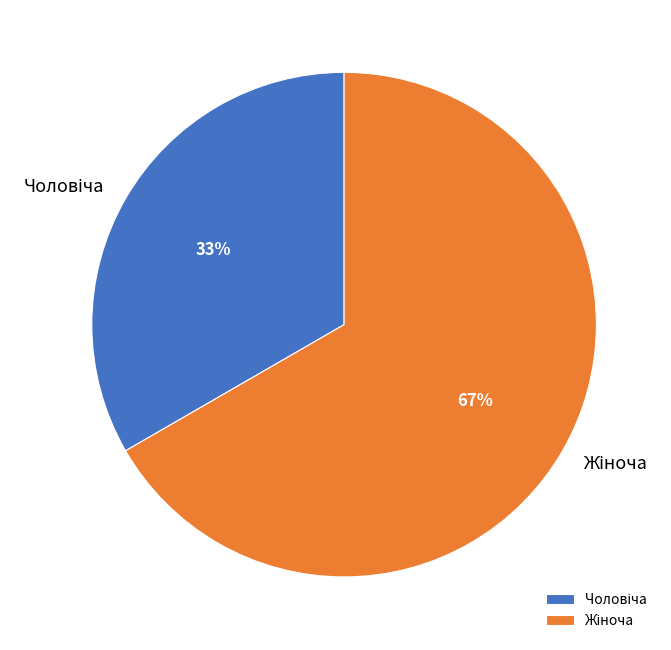

Is there a majority slice in this chart?

Yes